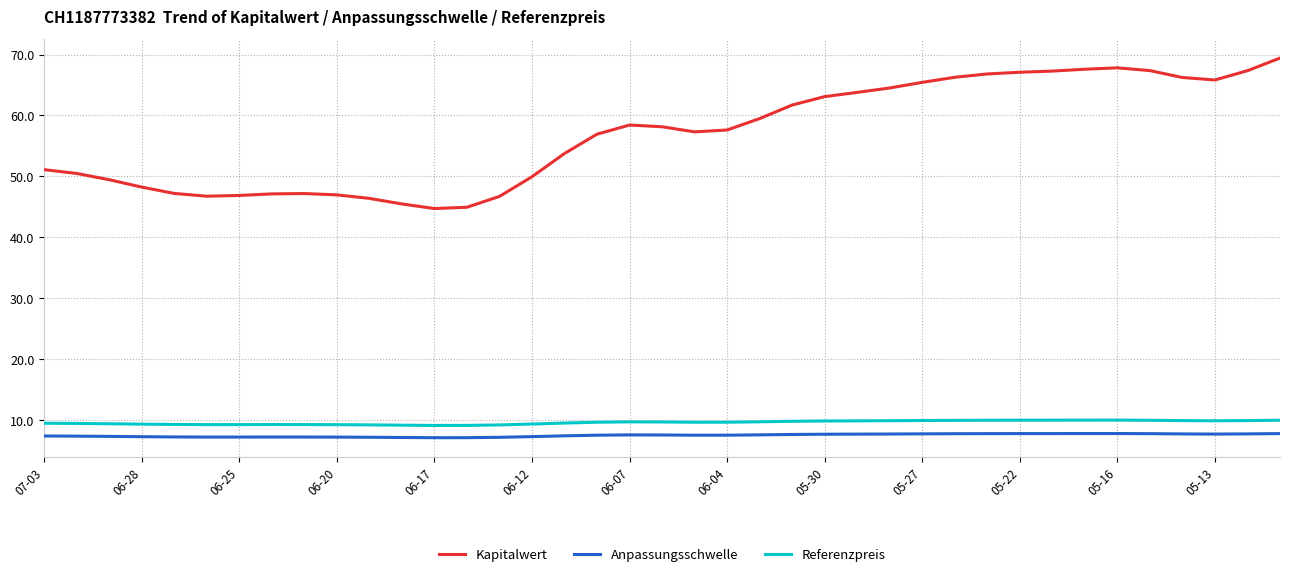

Which series has the largest range (max minus min)?

Kapitalwert